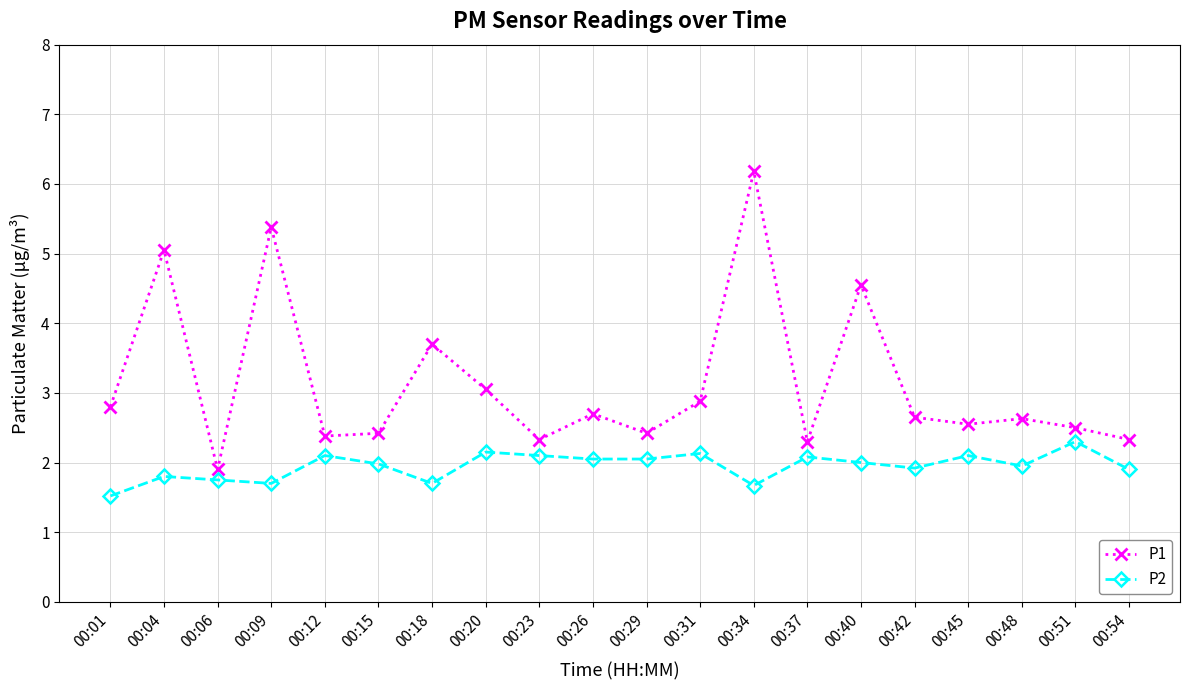

At which category does the chart reach its minimum across all series?

00:01